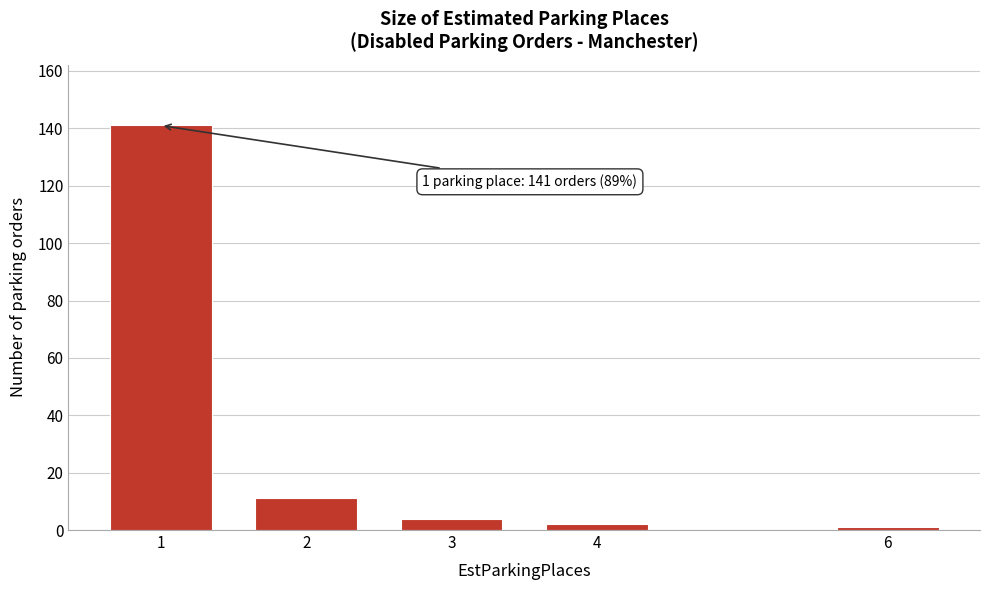

Reading right to left, transcribe all the data shown in this chart.

6=1	4=2	3=4	2=11	1=141